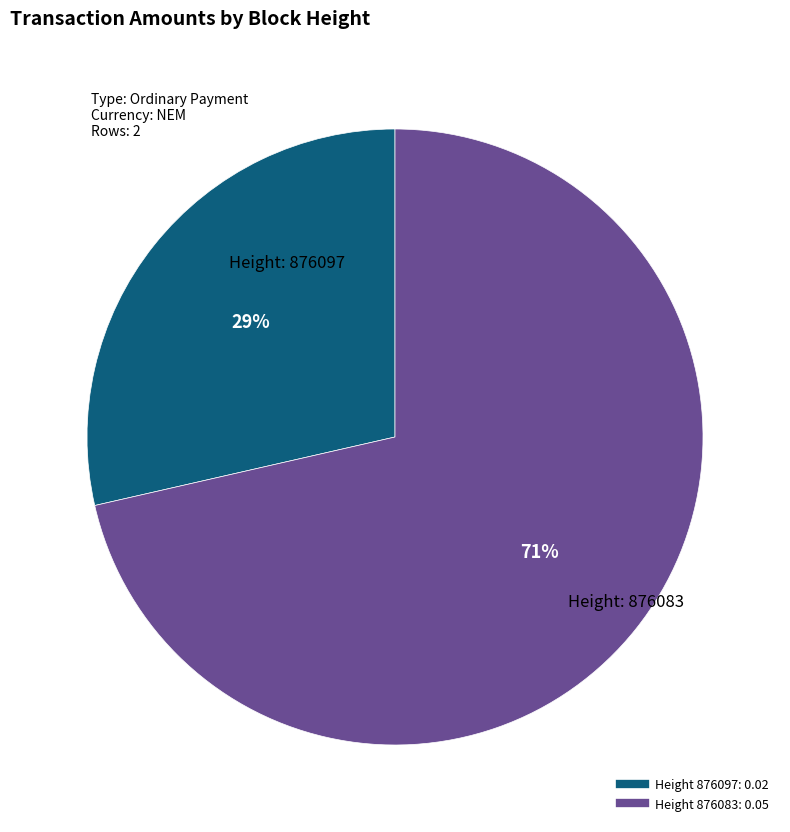

To the nearest percent, what is the average slice percentage?

50%